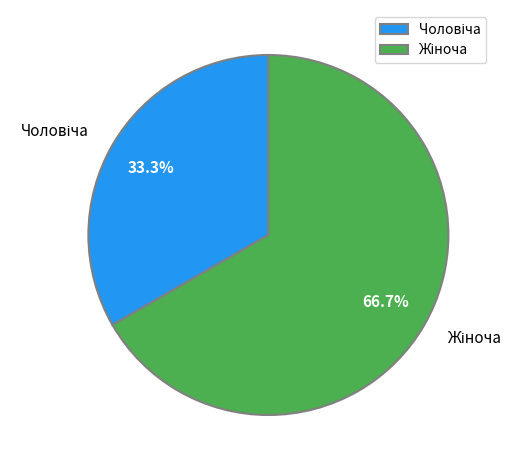

How many segments does this pie chart have?

2